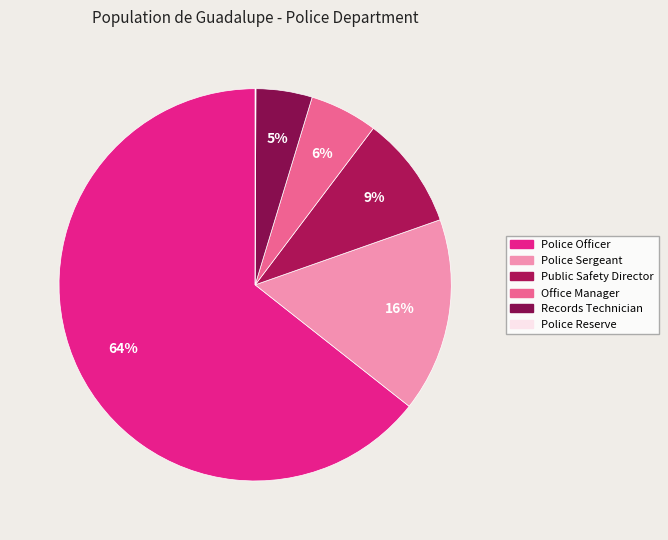

What is the total percentage of Records Technician and Police Reserve?

4.7%